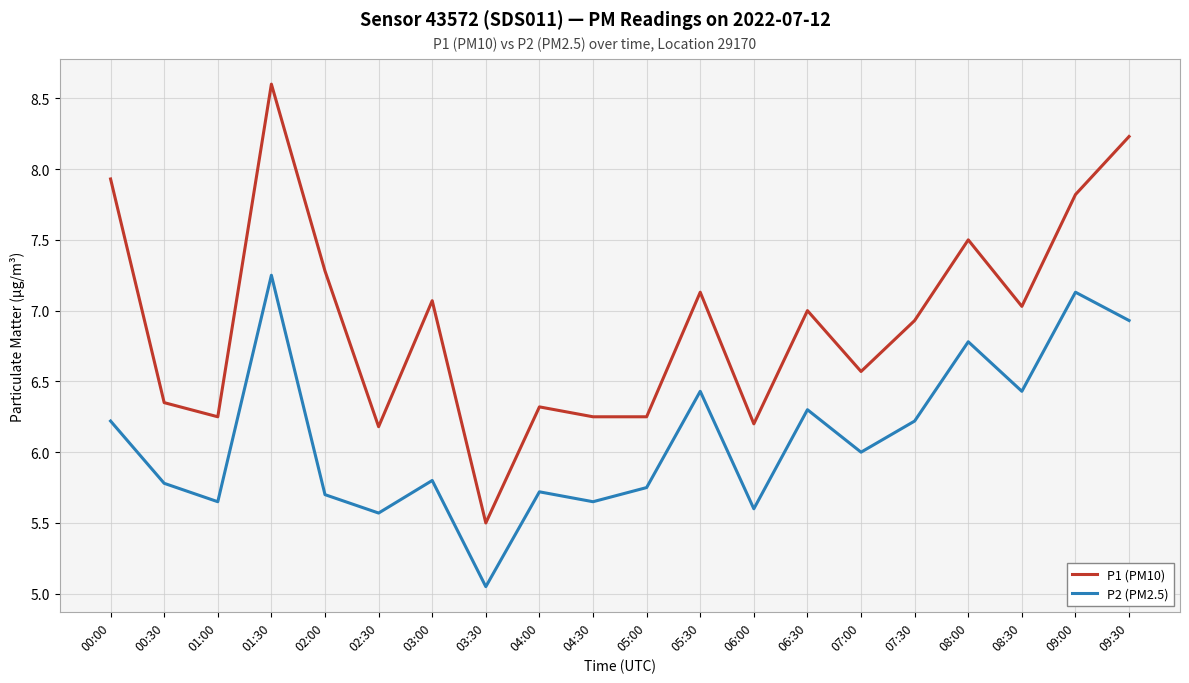

What is the total value across all series at 02:00?

13.0